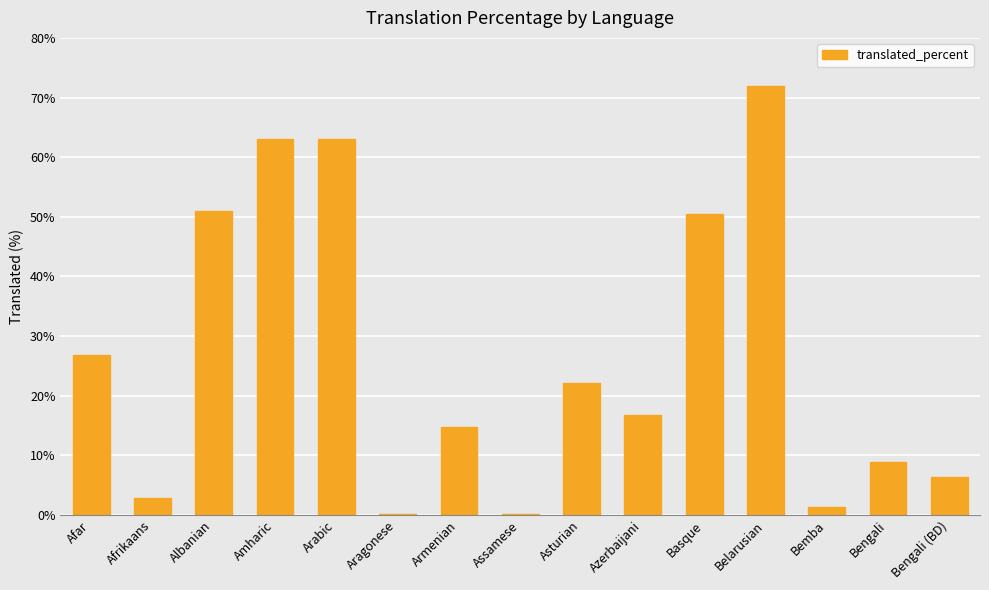

What is the change in value from Arabic to Armenian?

-48.3